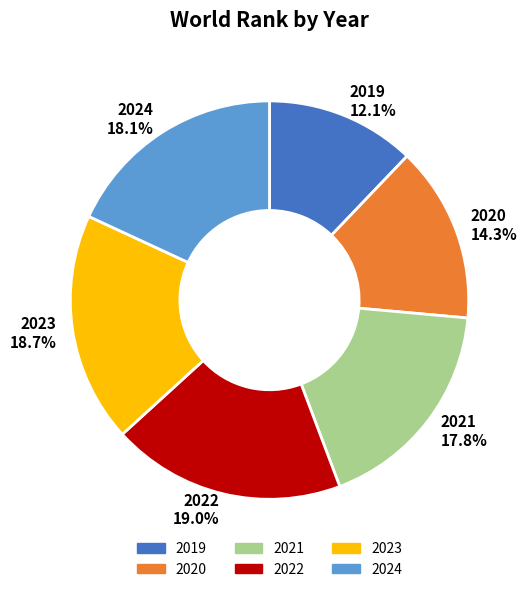

To the nearest percent, what is the combined percentage of 2020 and 2023?

33%